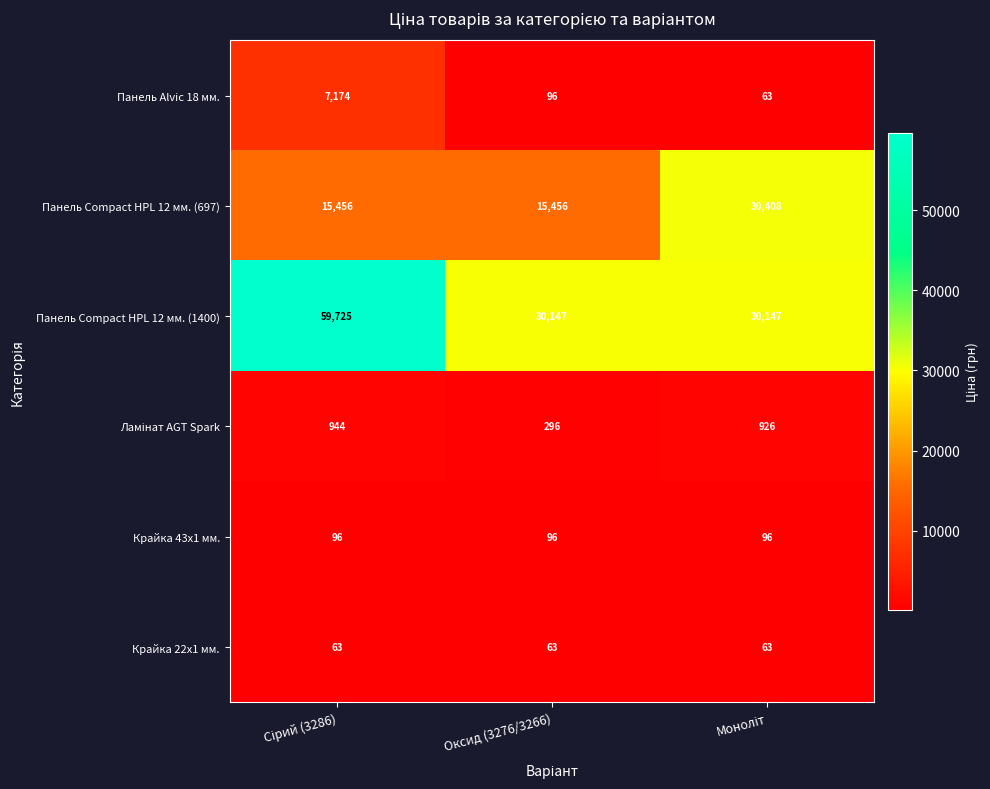

What is the minimum value shown in the chart?

63